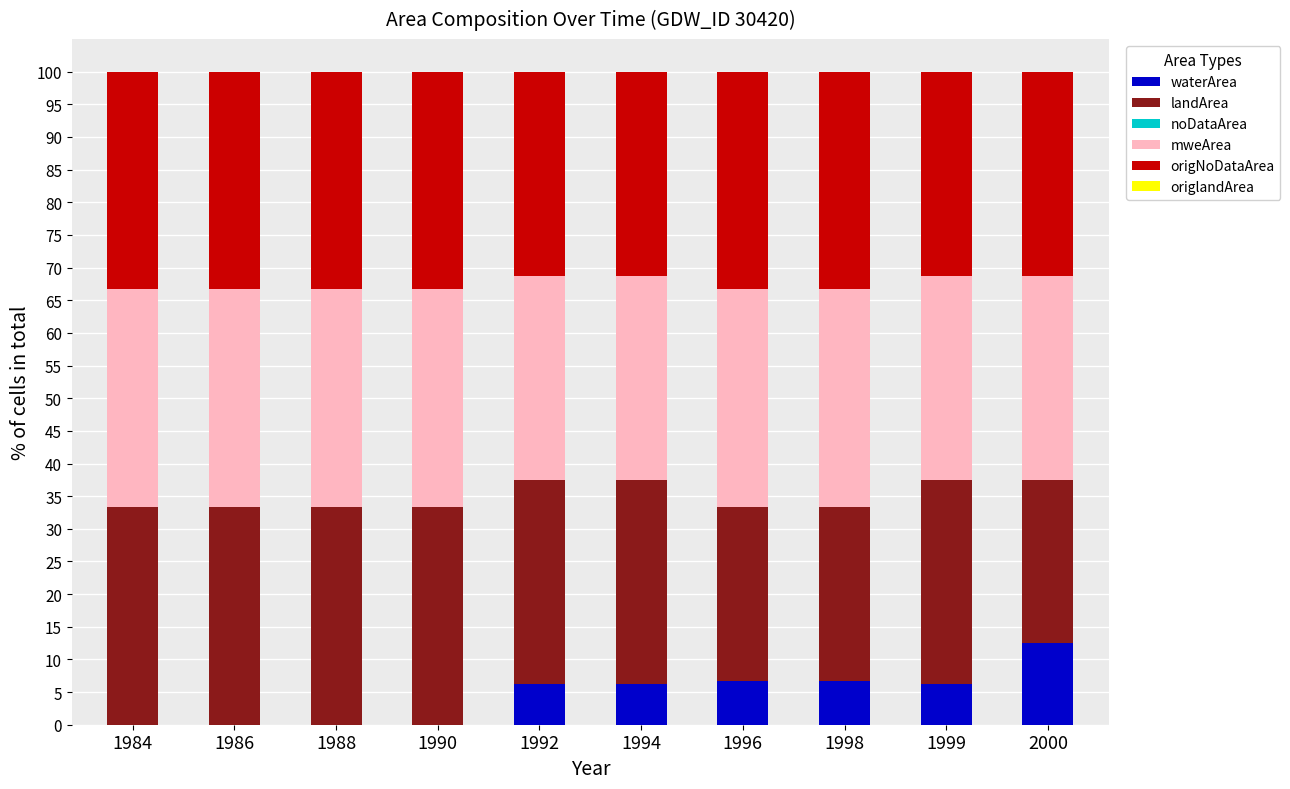

What is the total value across all series at 1998?

100.0